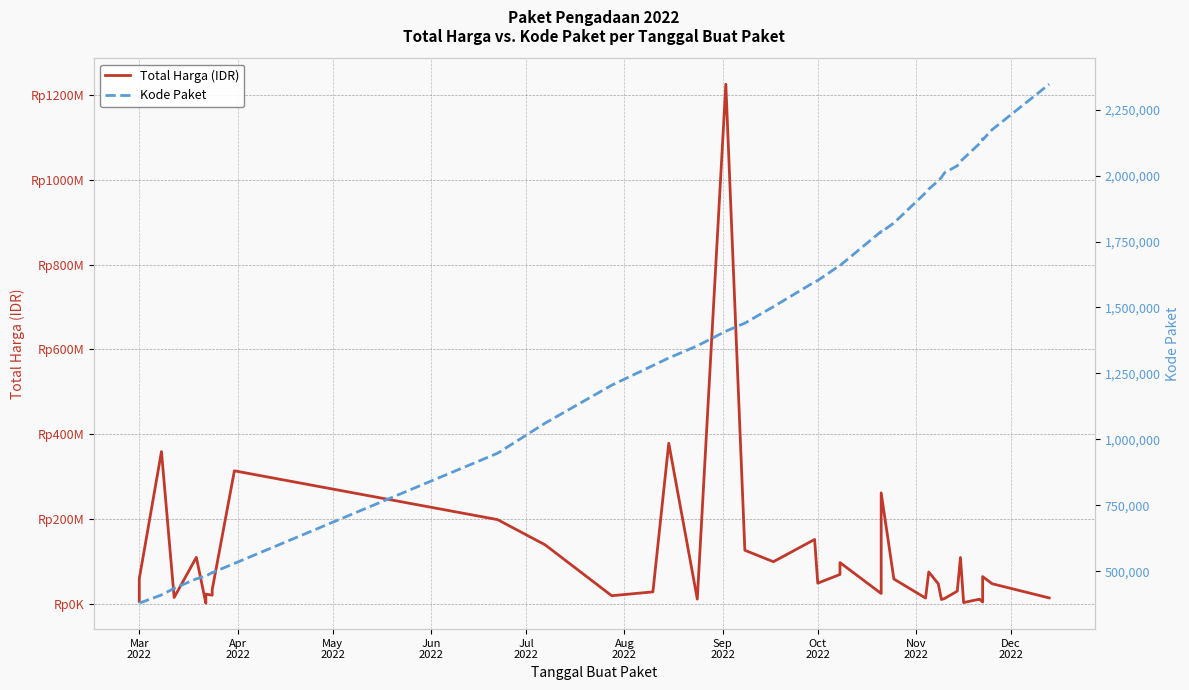

What is the average value of the Total Harga (IDR) series?

109389879